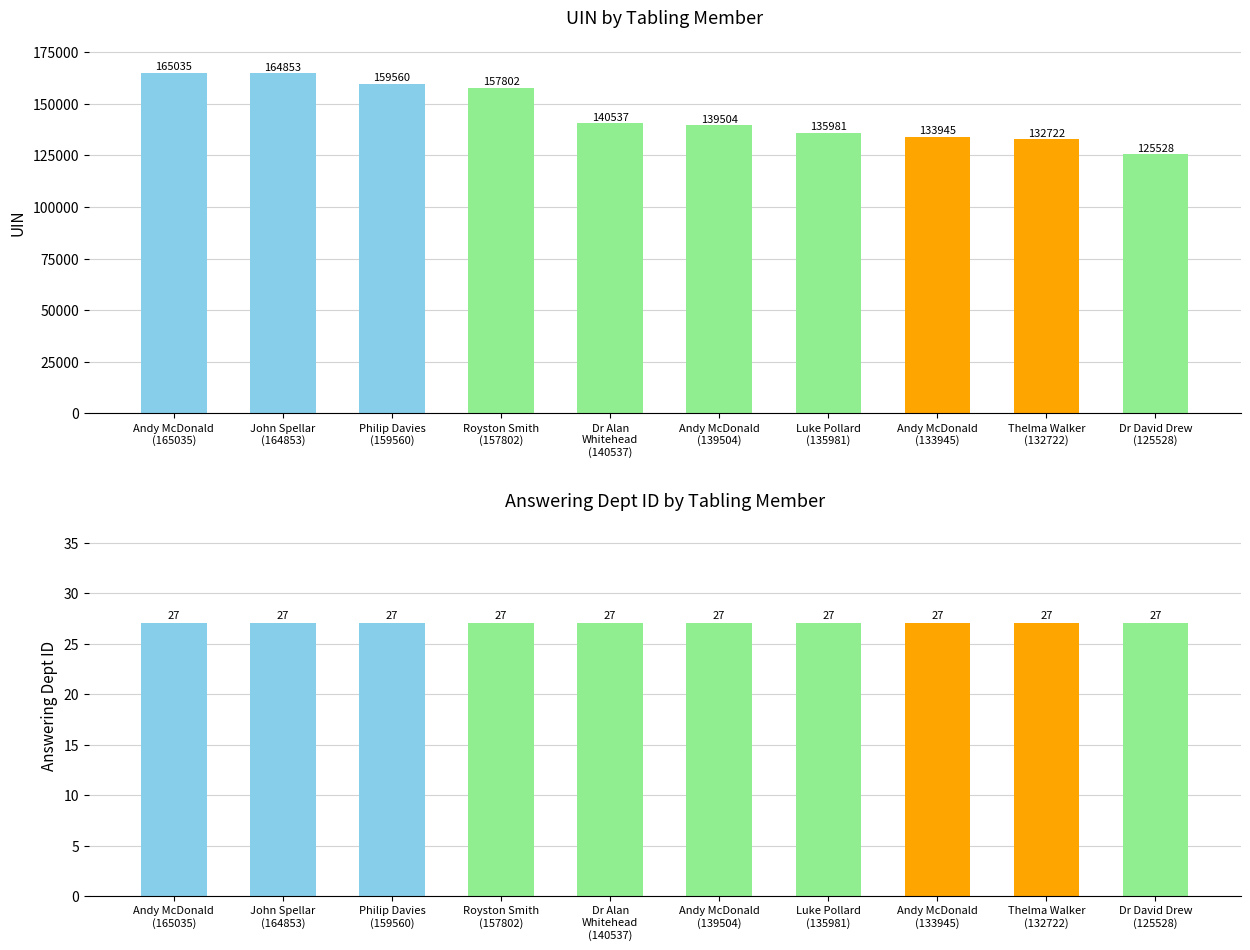

Where is Answering Dept ID nearest to the value 27?

Andy McDonald
(165035)